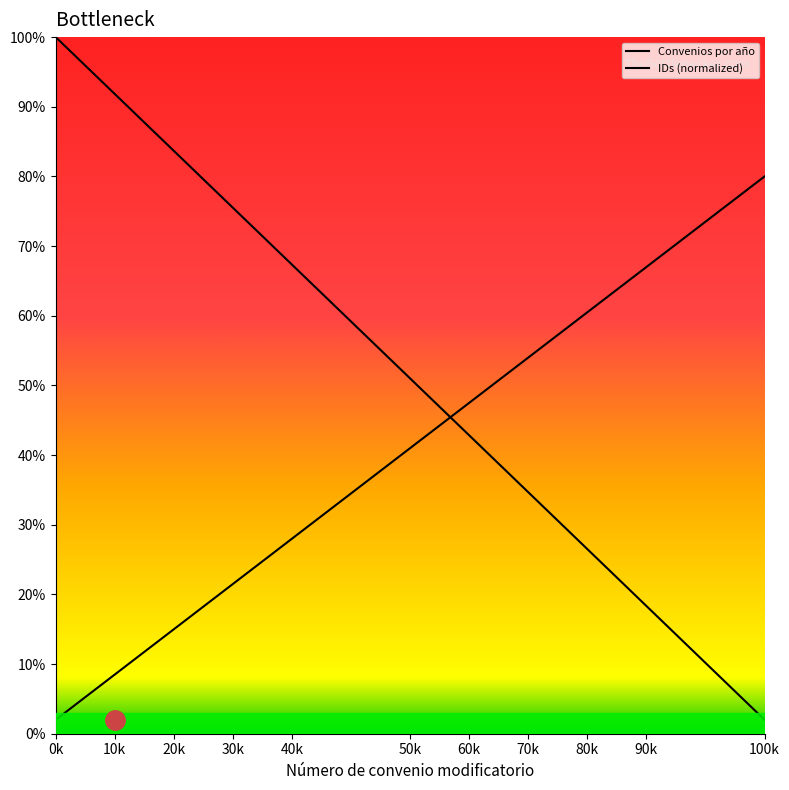

What is the difference between the highest and lowest values at 0k?

98.0